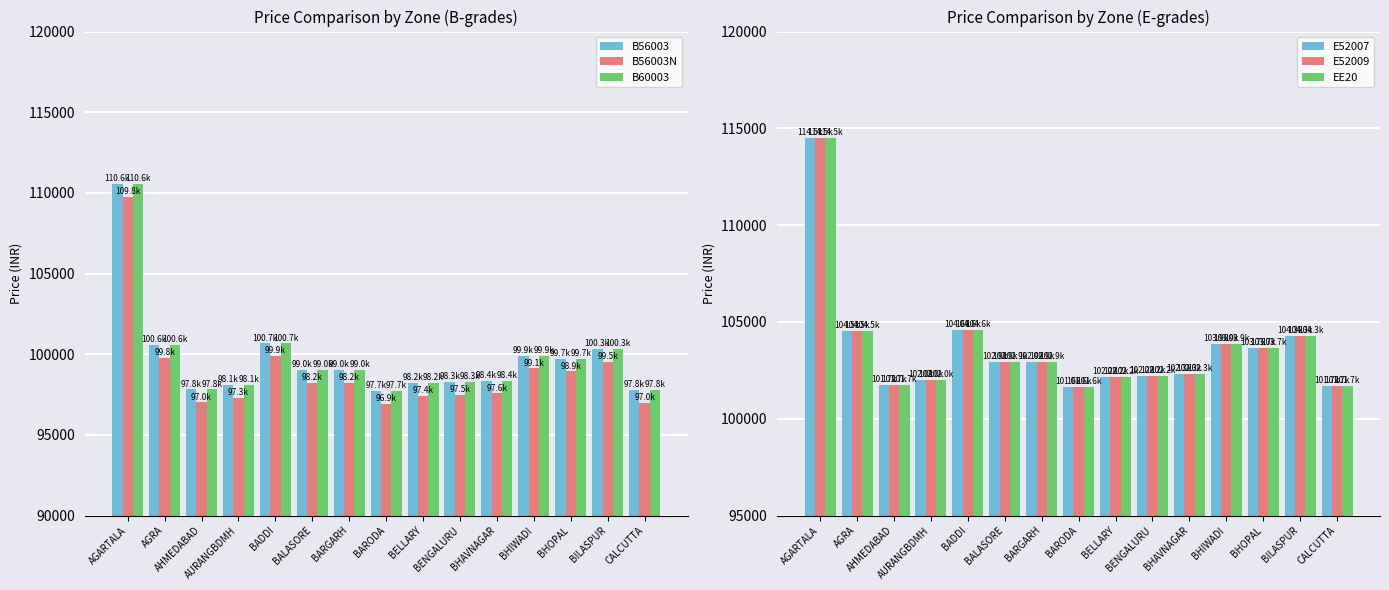

Where does the B56003 series first go above 99005?

AGARTALA